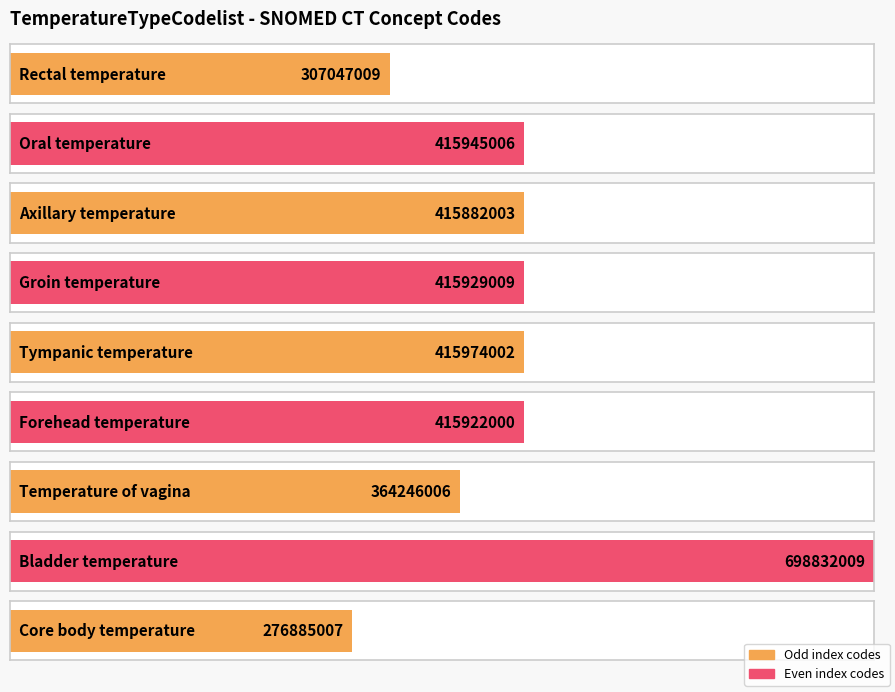

Are the bars horizontal?

Yes